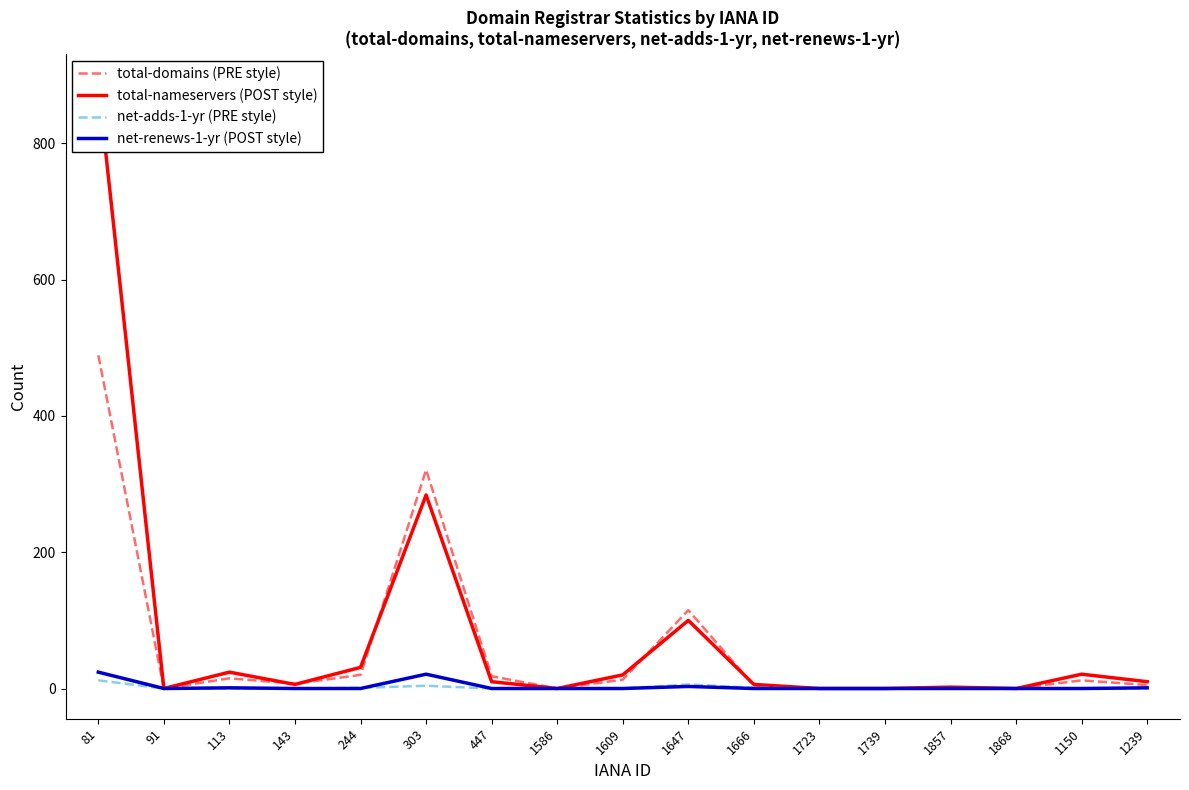

The total-nameservers (POST style) series shows 10 at 1239. True or false?

True